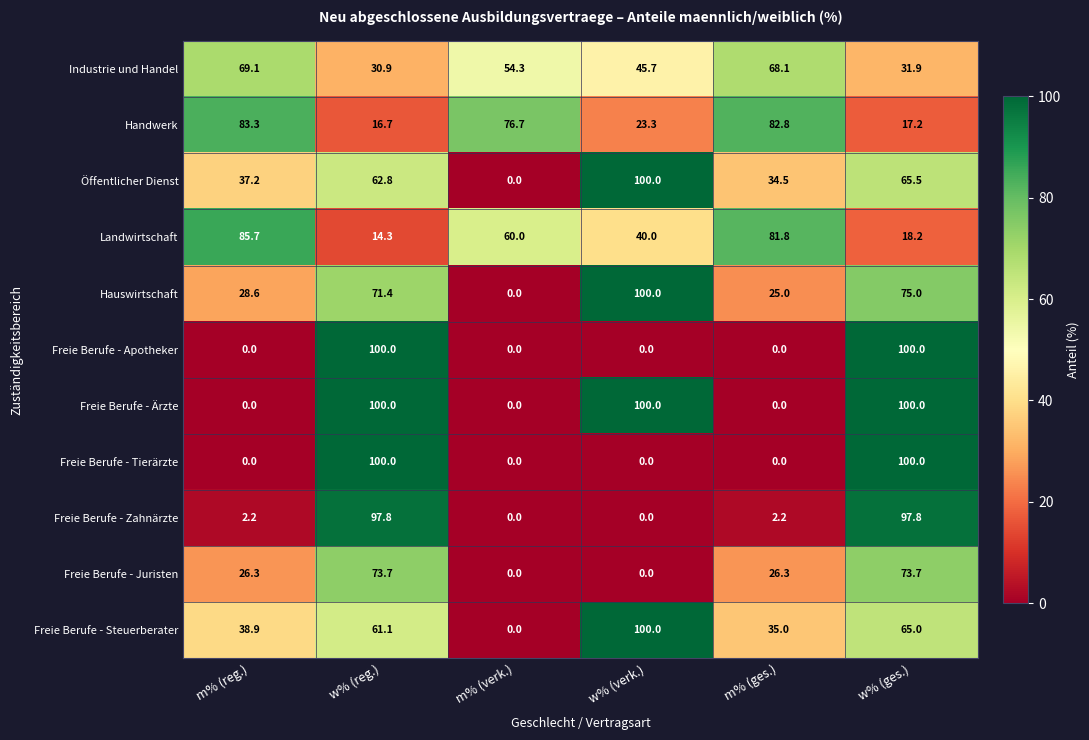

What is the average value of the Freie Berufe - Apotheker series?

33.3